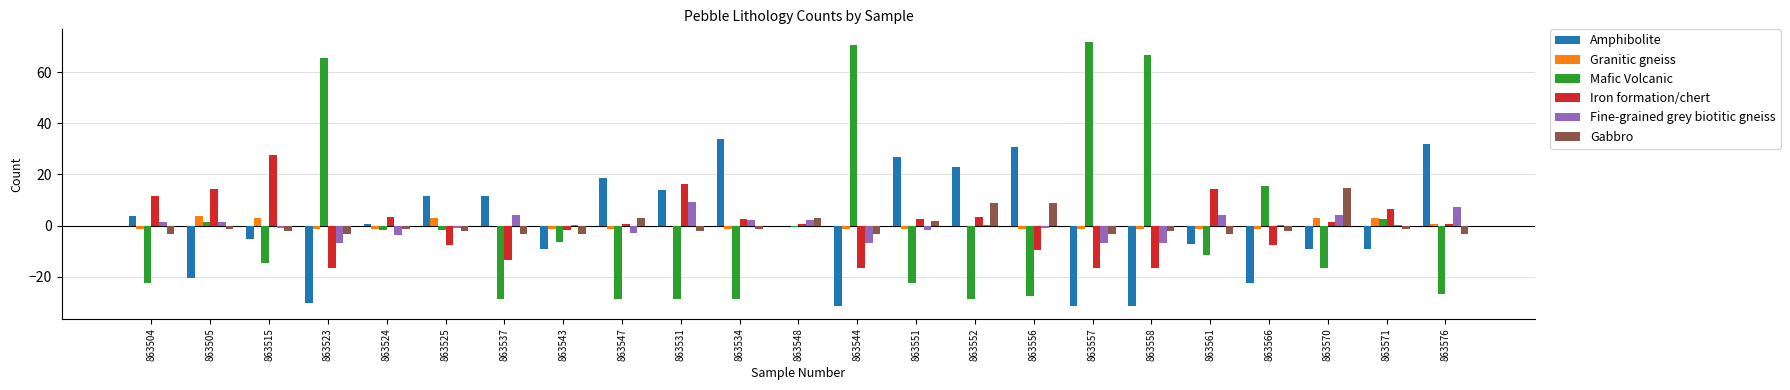

What is the maximum value shown in the chart?

71.5